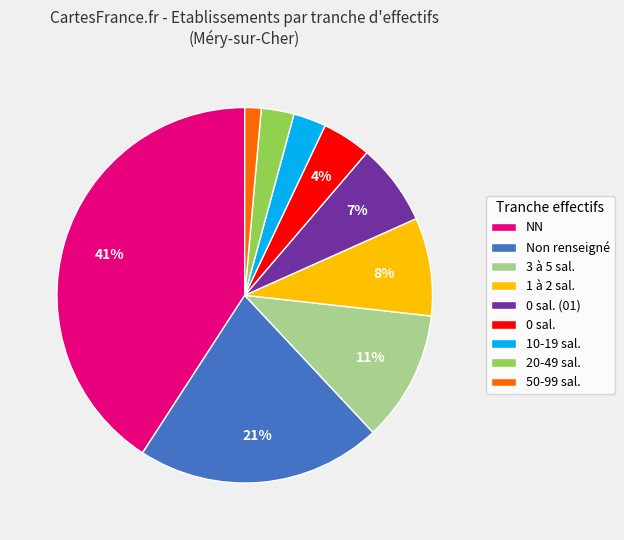

What is the ratio of the value at 10-19 sal. to the value at 3 à 5 sal.?

0.3